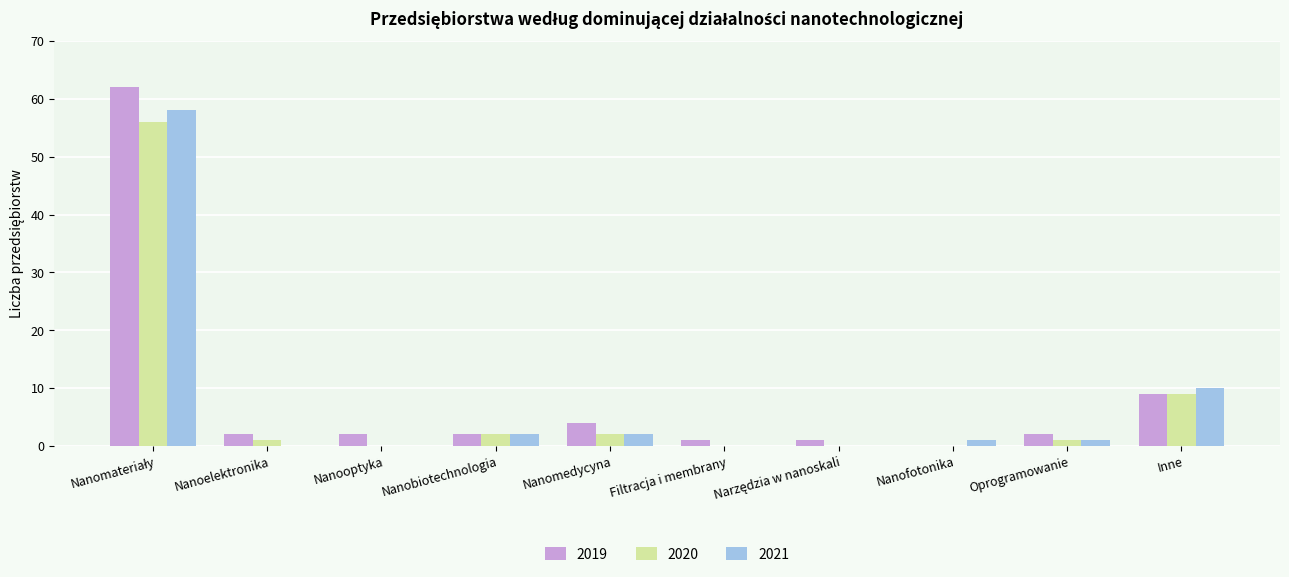

The value of 2019 at Inne is 2. True or false?

False